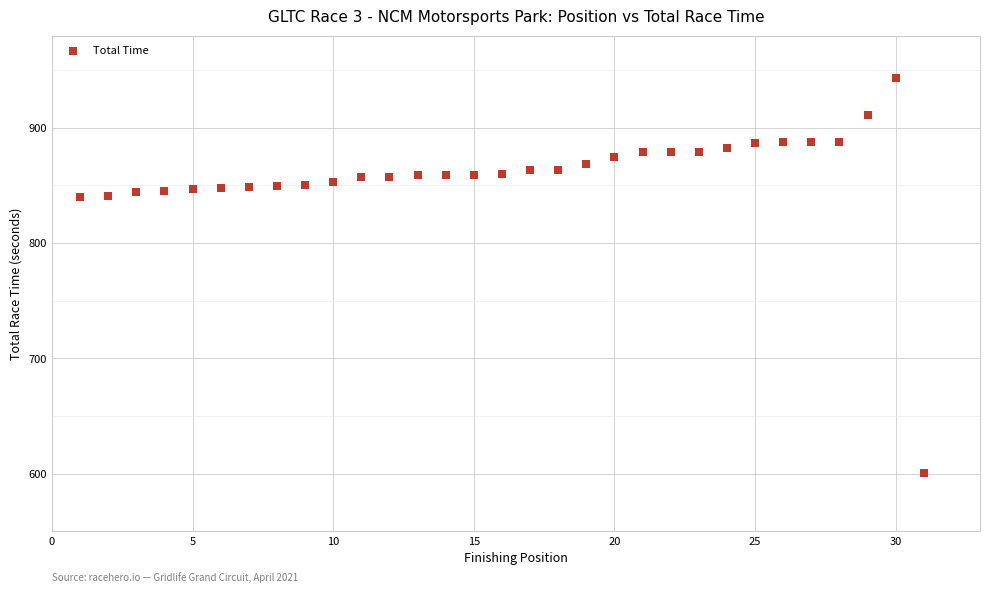

What is the range of Y values (max minus min)?

341.8